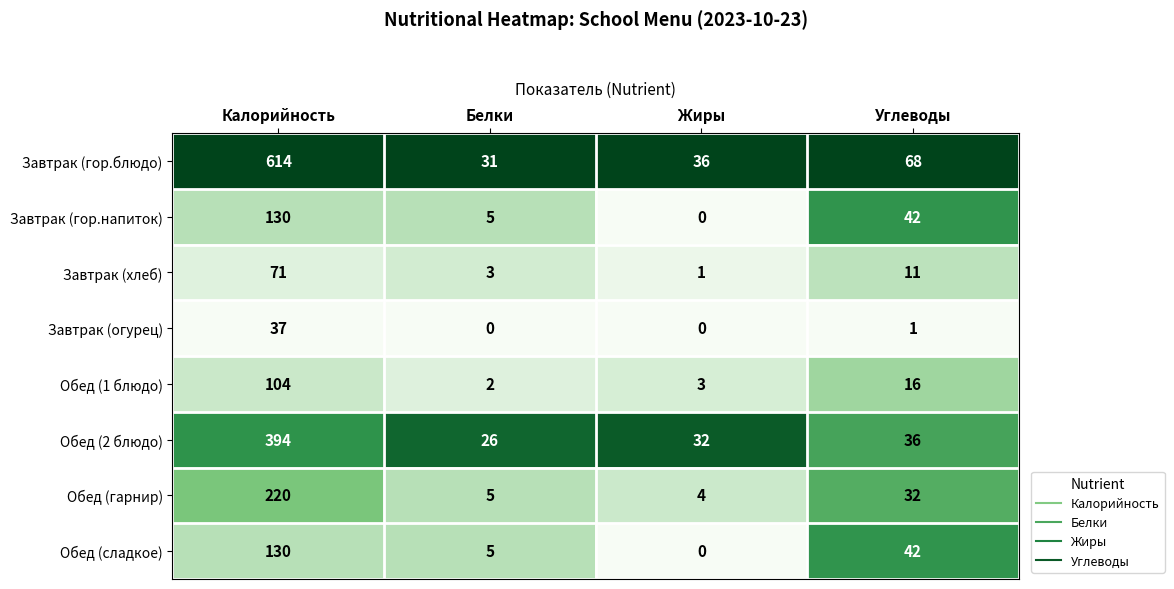

True or false: Обед (1 блюдо) has a value of 62 at Калорийность.

False